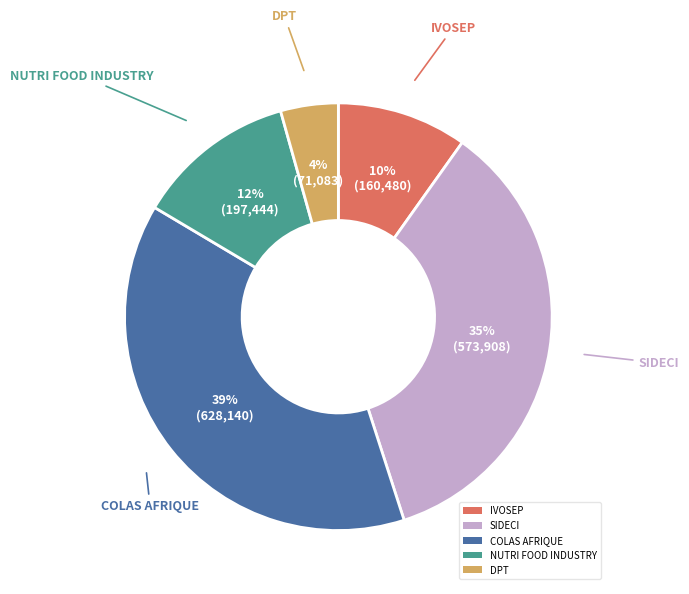

To the nearest percent, what portion does DPT represent?

4%